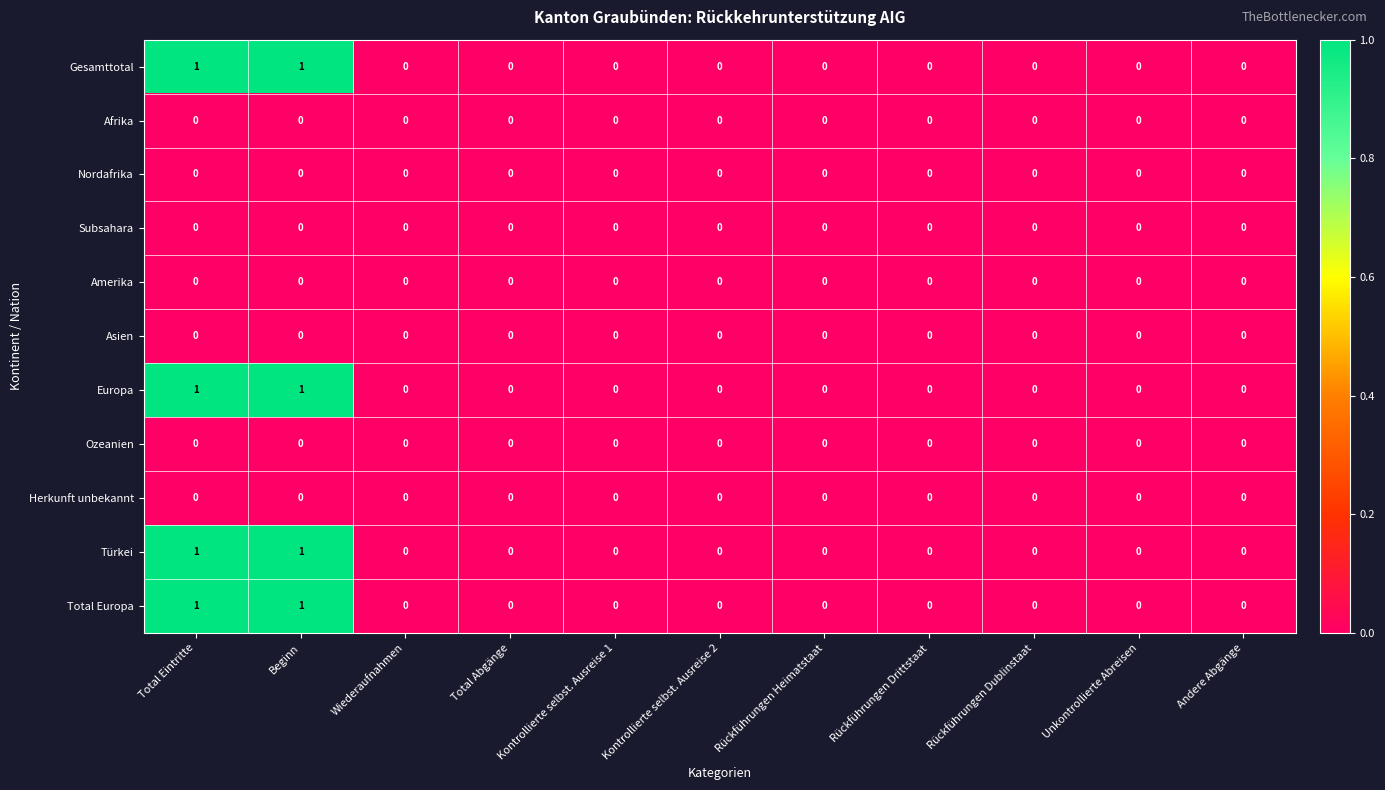

Count the number of categories in the chart.

11